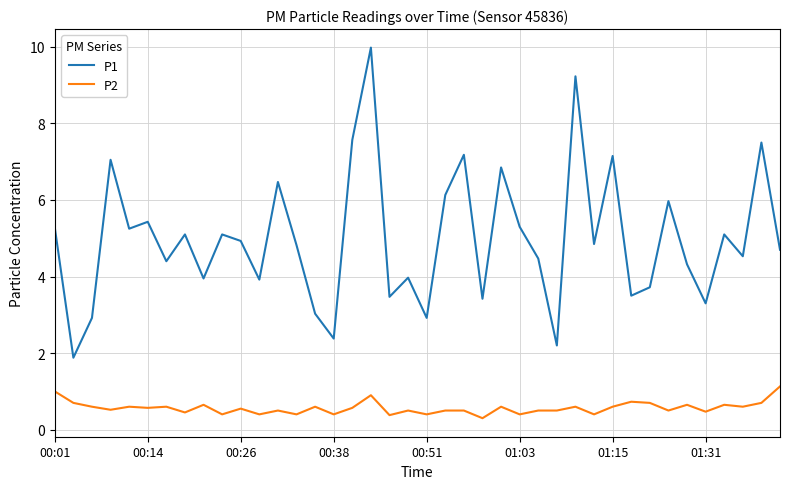

Rank the series by their average value, from highest to lowest.

P1, P2